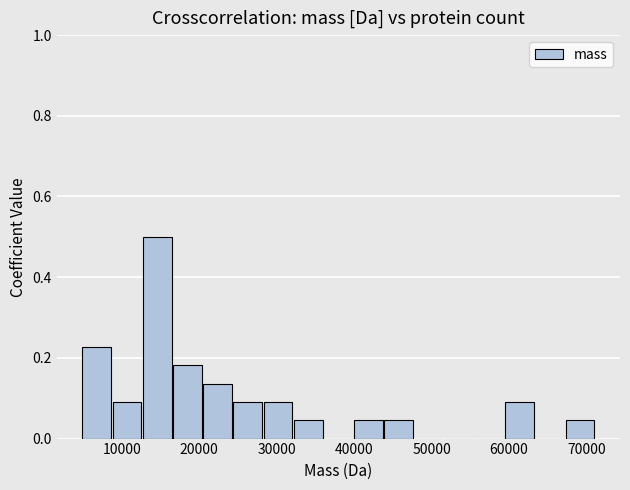

Read against the x-axis, roughly where is the centre of the tallest bar?

15000